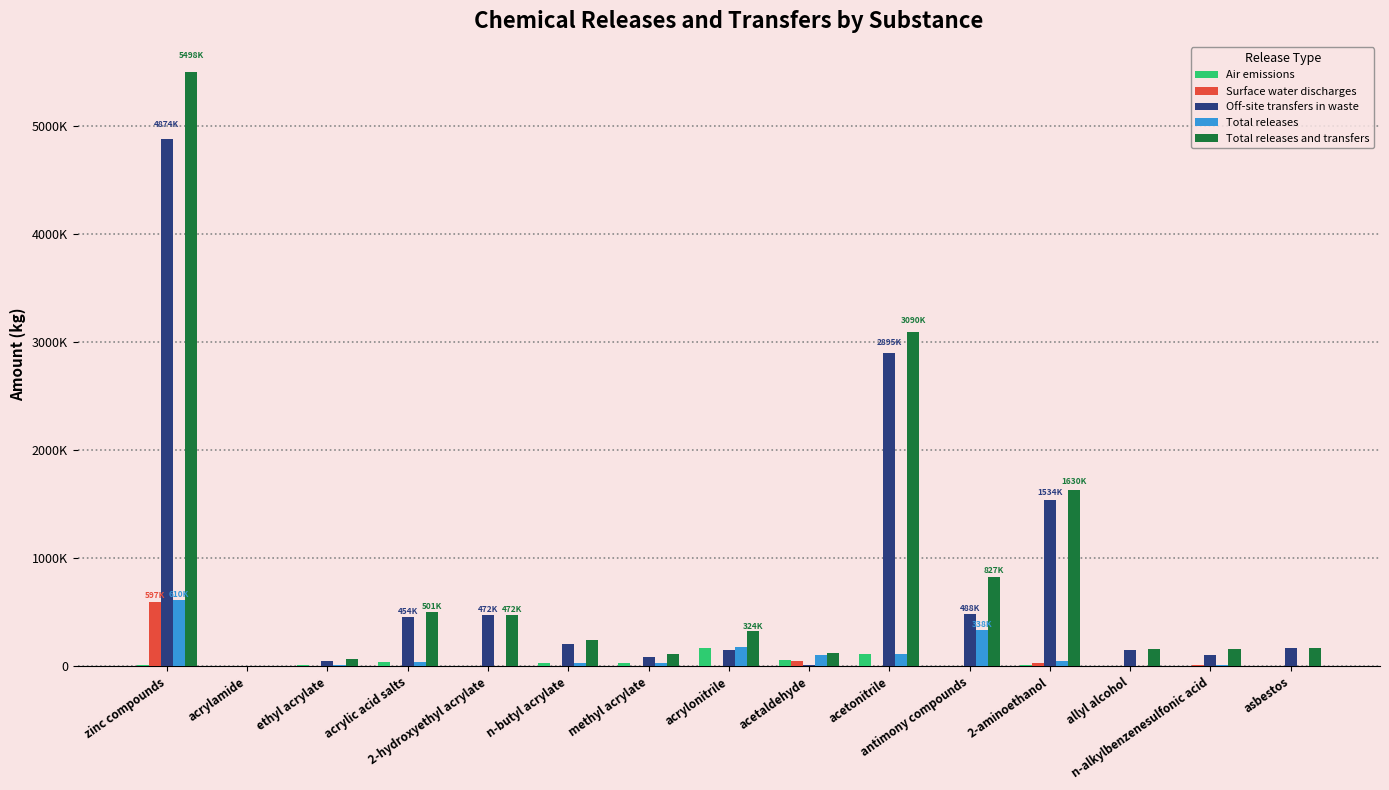

Are the bars grouped side by side (vs. stacked)?

Yes